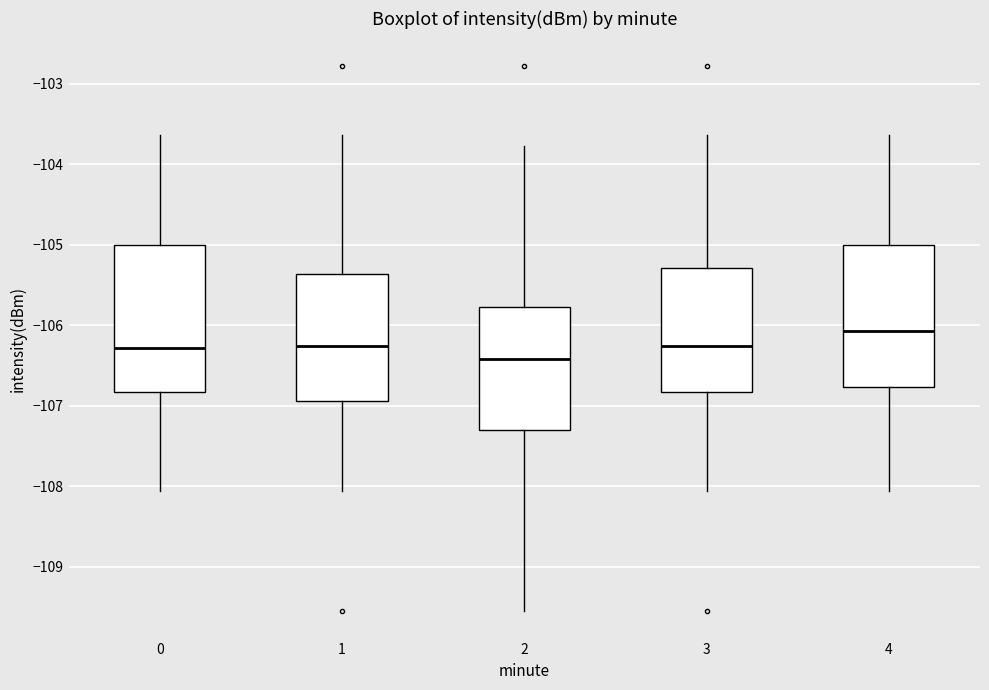

Where does the upper whisker of the box at x = 4 end on the y-axis? The values are not printed on the chart, so give them approximately, as read against the axis.

-103.6